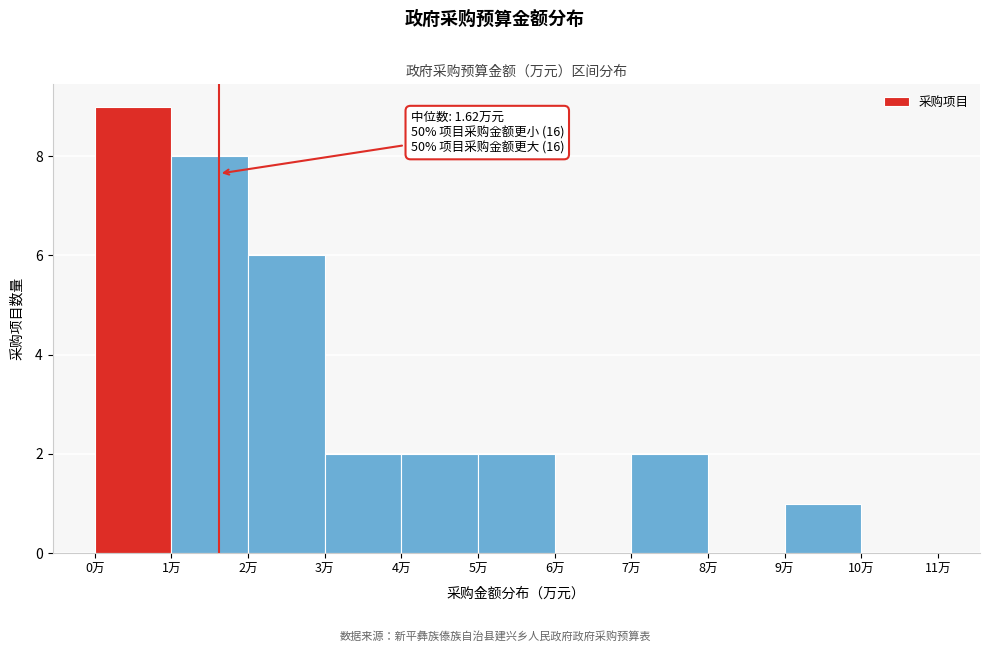

Which range on the x-axis has the tallest bar?

0 to 1